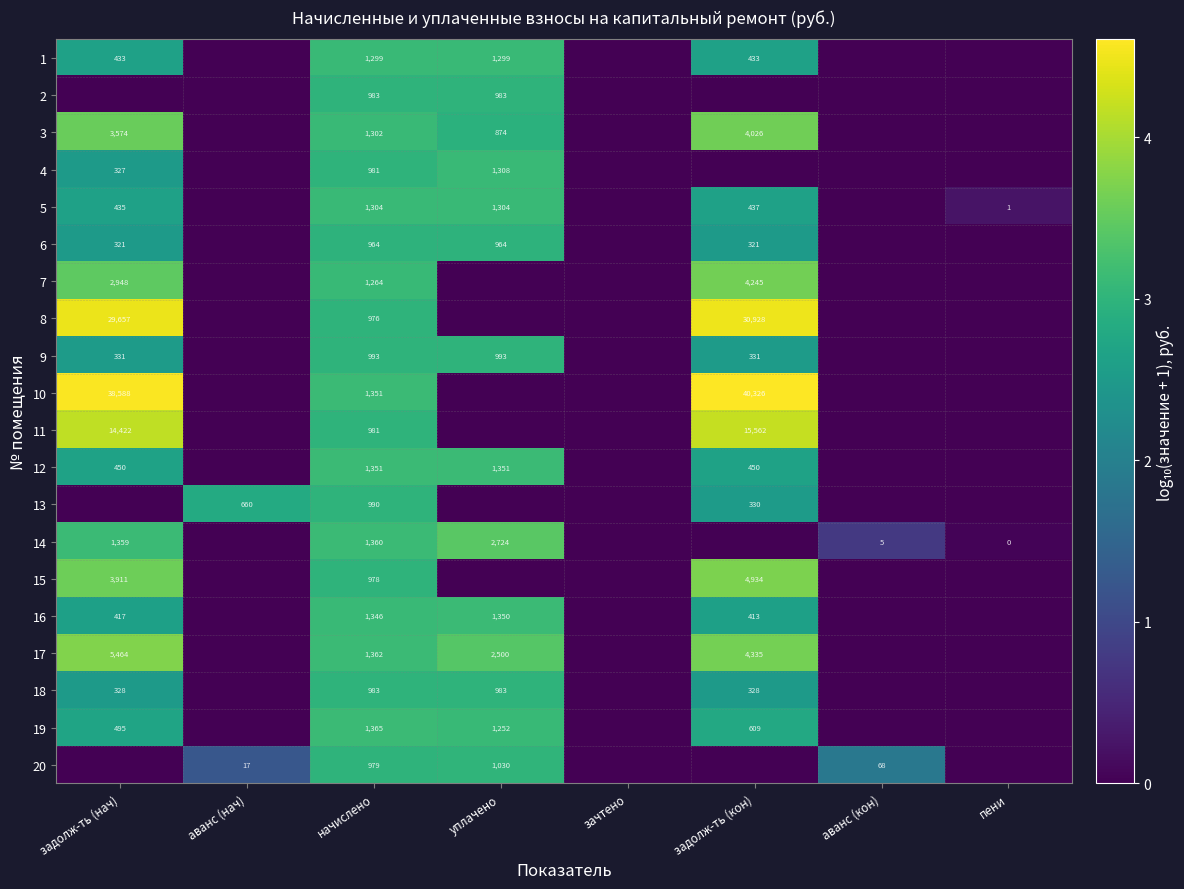

Is it true that 9 equals 993 at уплачено?

True